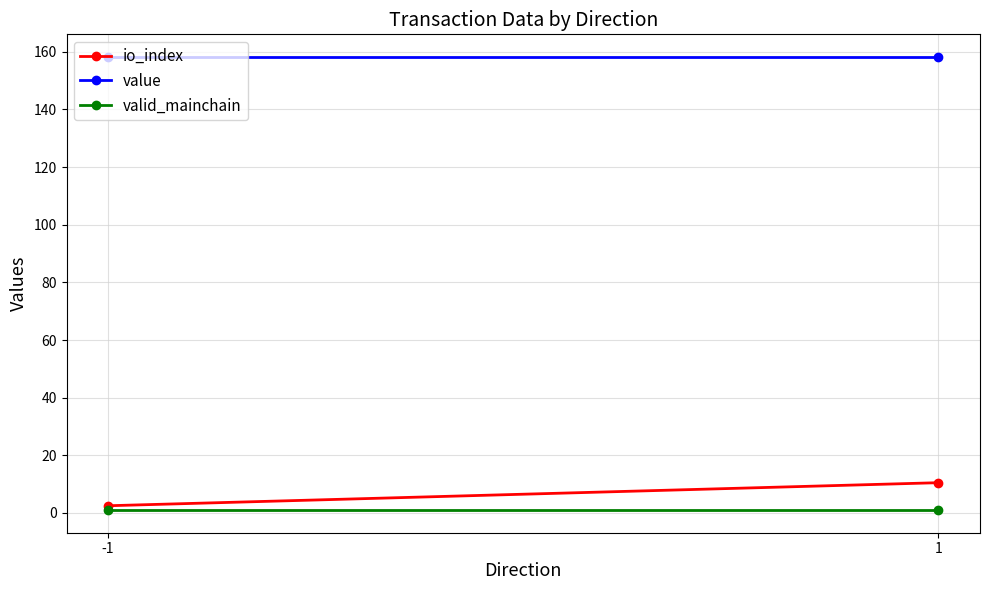

What is the smallest value displayed?

1.0